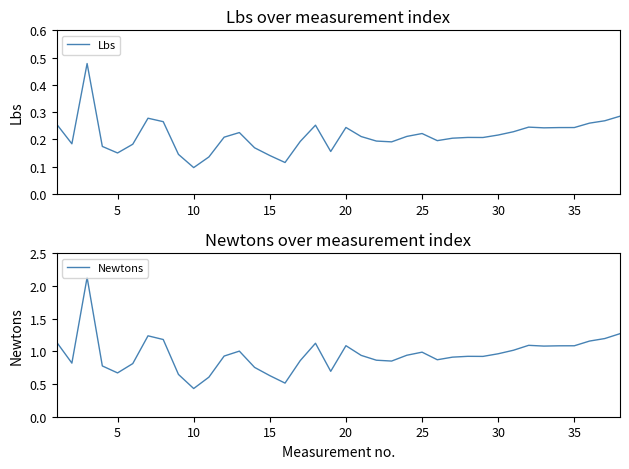

In Newtons, how many points are higher than both neighbors (excluding endpoints)?

8